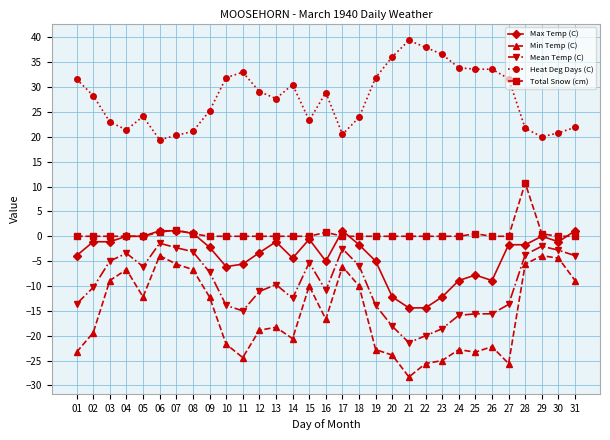

What is the smallest value displayed?

-28.3